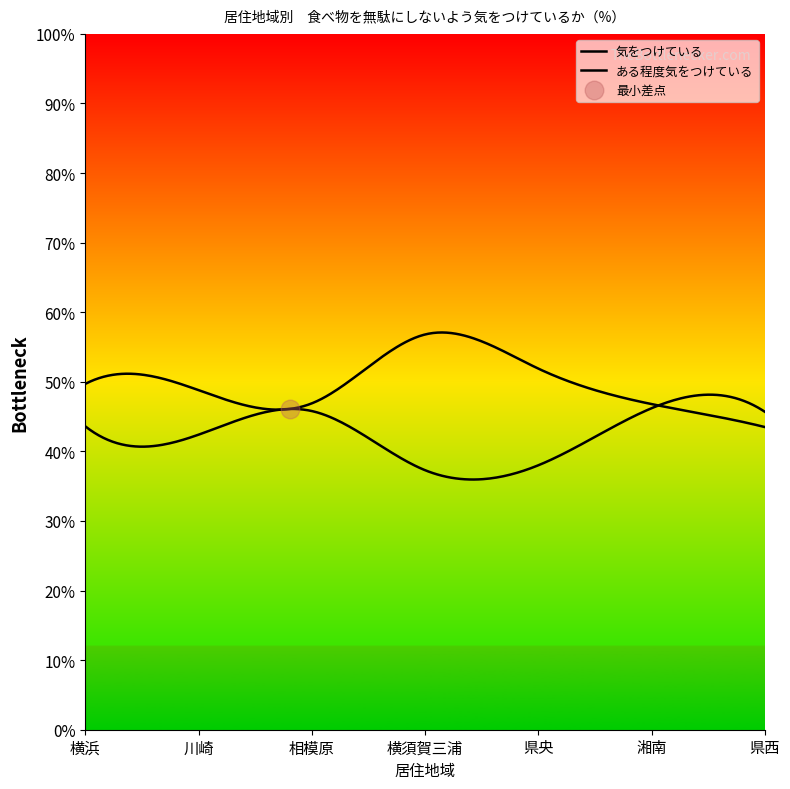

Which series contains the highest Y value?

ある程度気をつけている